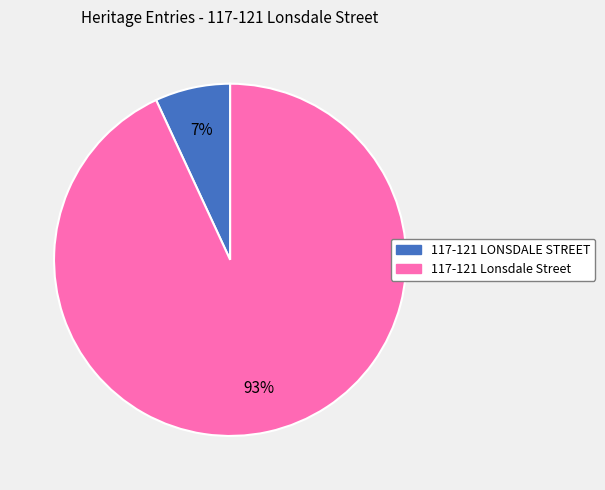

How many slices are in this pie chart?

2